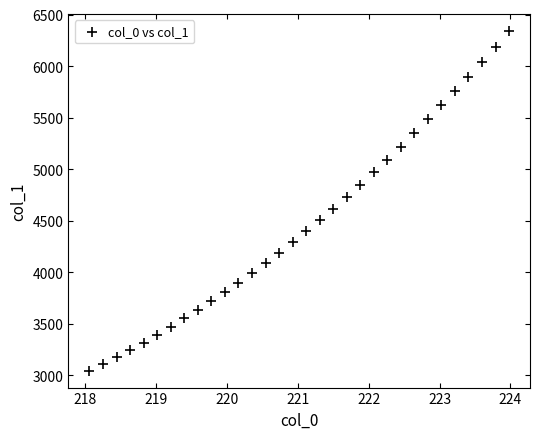

What is the range of Y values (max minus min)?

3295.0